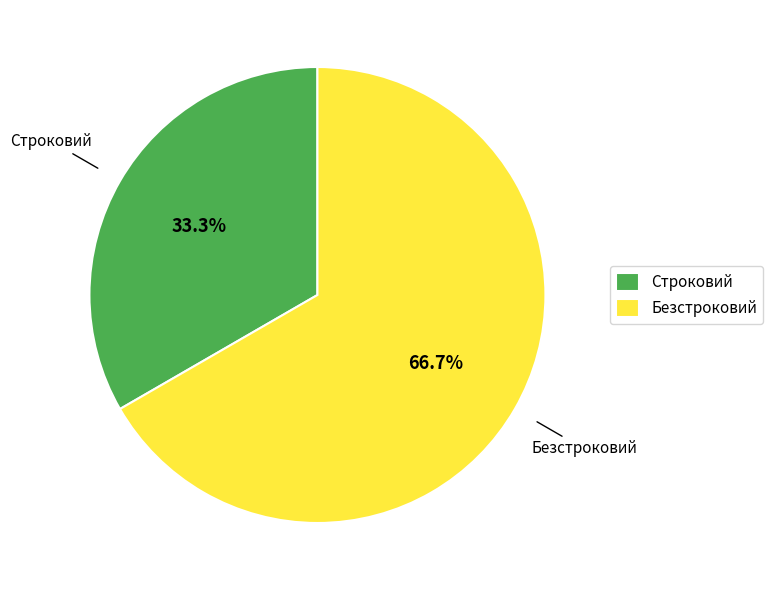

What is the largest slice in the pie chart?

Безстроковий